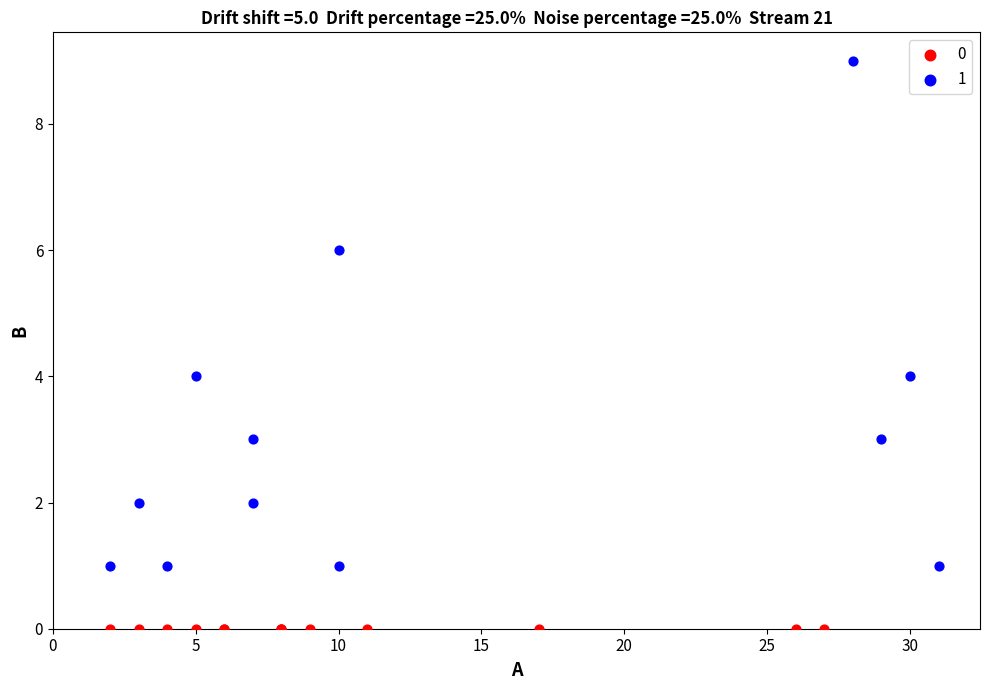

Which series reaches the minimum Y coordinate?

0